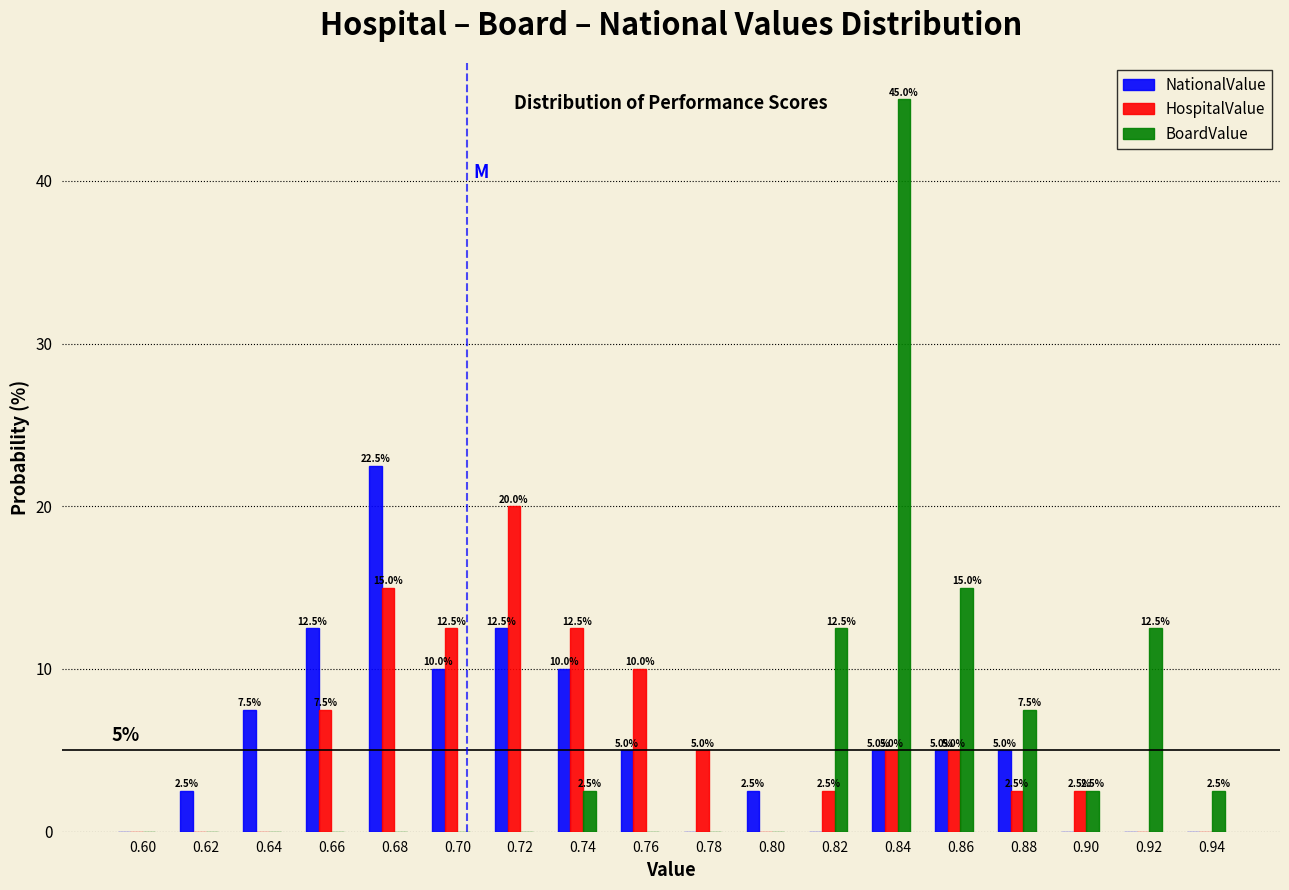

Reading left to right, list all the values displayed in this chart.

NationalValue: 0.60=0.0	0.62=2.5	0.64=7.5	0.66=12.5	0.68=22.5	0.70=10.0	0.72=12.5	0.74=10.0	0.76=5.0	0.78=0.0	0.80=2.5	0.82=0.0	0.84=5.0	0.86=5.0	0.88=5.0	0.90=0.0	0.92=0.0	0.94=0.0
HospitalValue: 0.60=0.0	0.62=0.0	0.64=0.0	0.66=7.5	0.68=15.0	0.70=12.5	0.72=20.0	0.74=12.5	0.76=10.0	0.78=5.0	0.80=0.0	0.82=2.5	0.84=5.0	0.86=5.0	0.88=2.5	0.90=2.5	0.92=0.0	0.94=0.0
BoardValue: 0.60=0.0	0.62=0.0	0.64=0.0	0.66=0.0	0.68=0.0	0.70=0.0	0.72=0.0	0.74=2.5	0.76=0.0	0.78=0.0	0.80=0.0	0.82=12.5	0.84=45.0	0.86=15.0	0.88=7.5	0.90=2.5	0.92=12.5	0.94=2.5